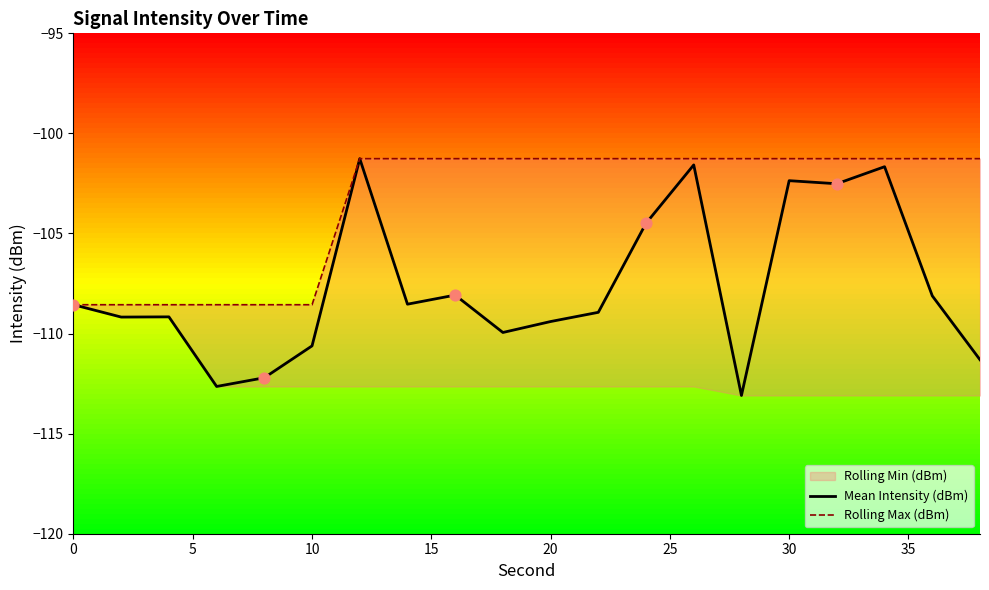

Which series reaches the minimum Y coordinate?

Mean Intensity (dBm)